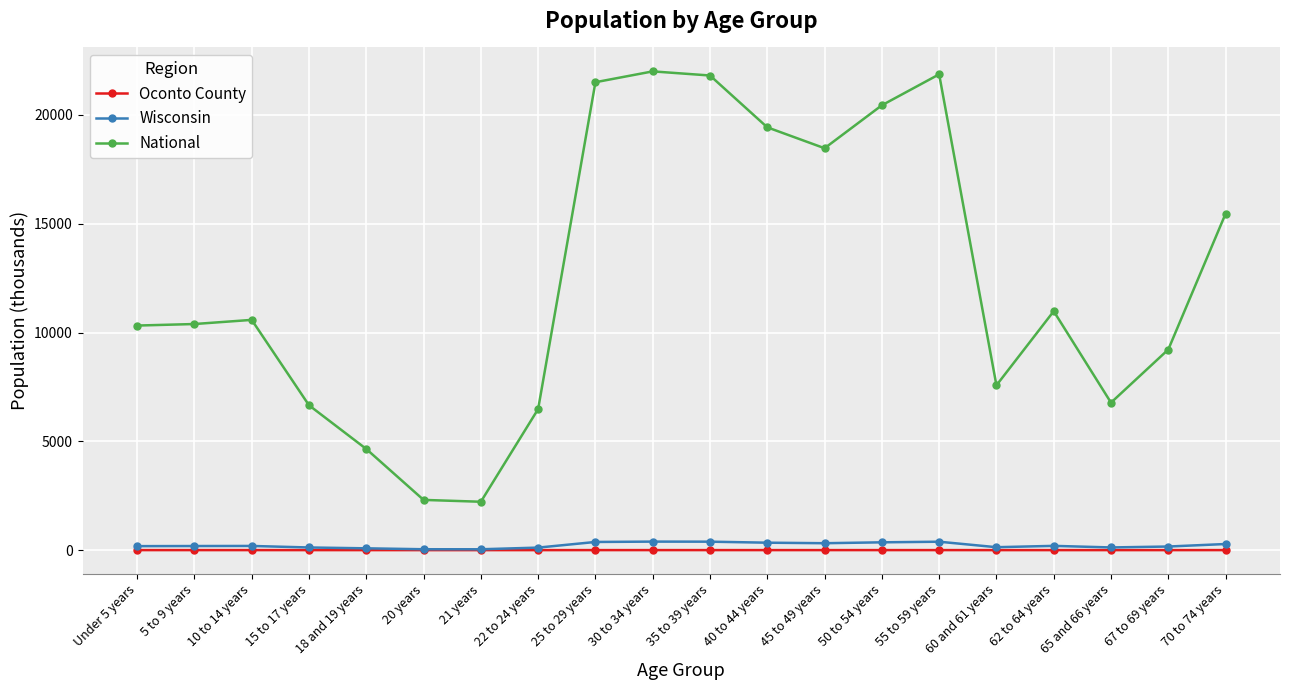

What is the label of the 10th point from the right?

35 to 39 years